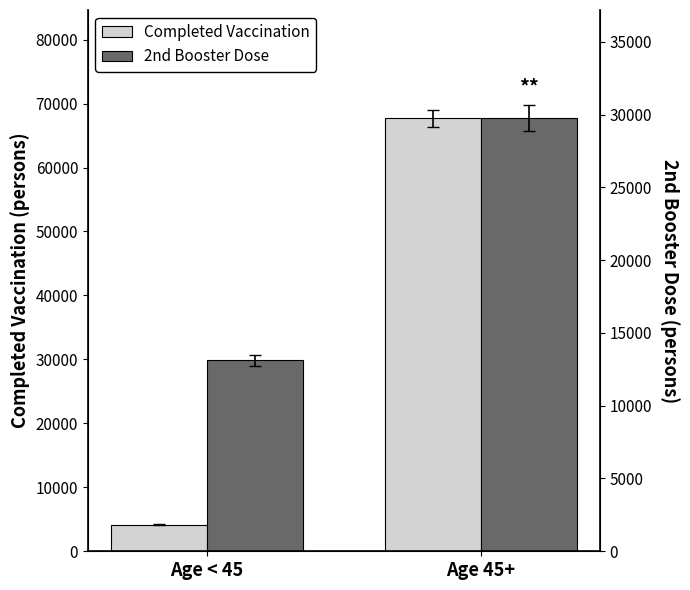

Reading right to left, list all the values displayed in this chart.

Completed Vaccination: Age 45+=67704.0	Age < 45=4164.0
2nd Booster Dose: Age 45+=67704.0	Age < 45=29870.4